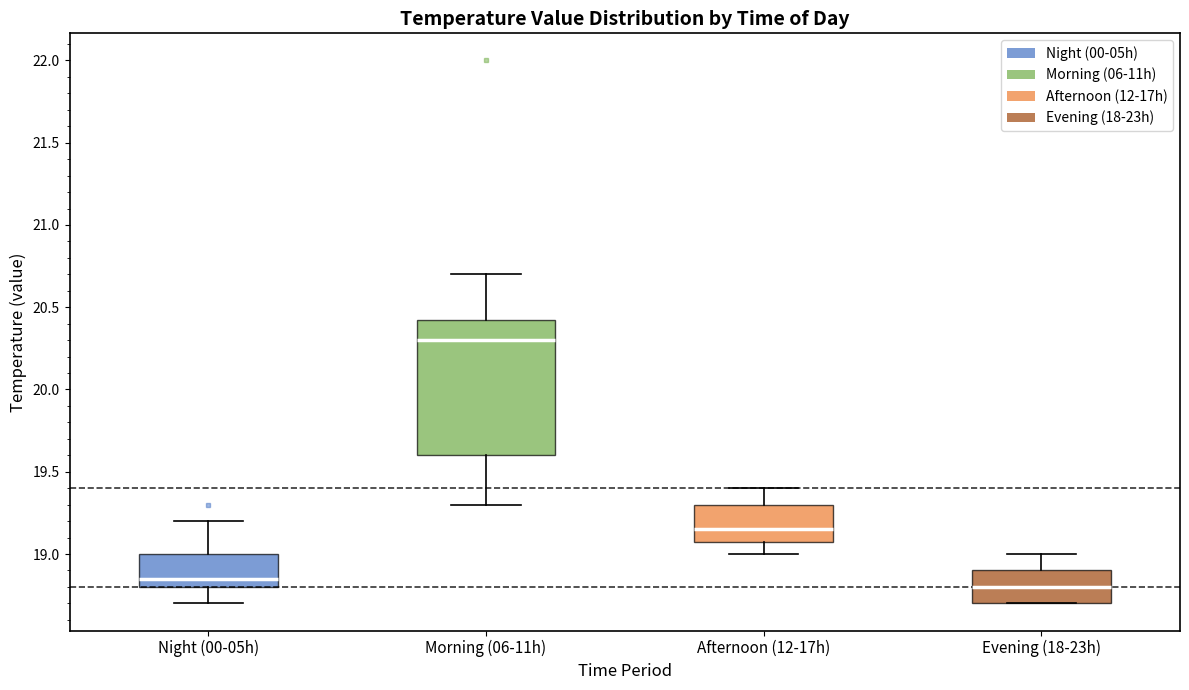

Where is the lower edge of the box for Night (00-05h) on the y-axis? The values are not printed on the chart, so give them approximately, as read against the axis.

18.80